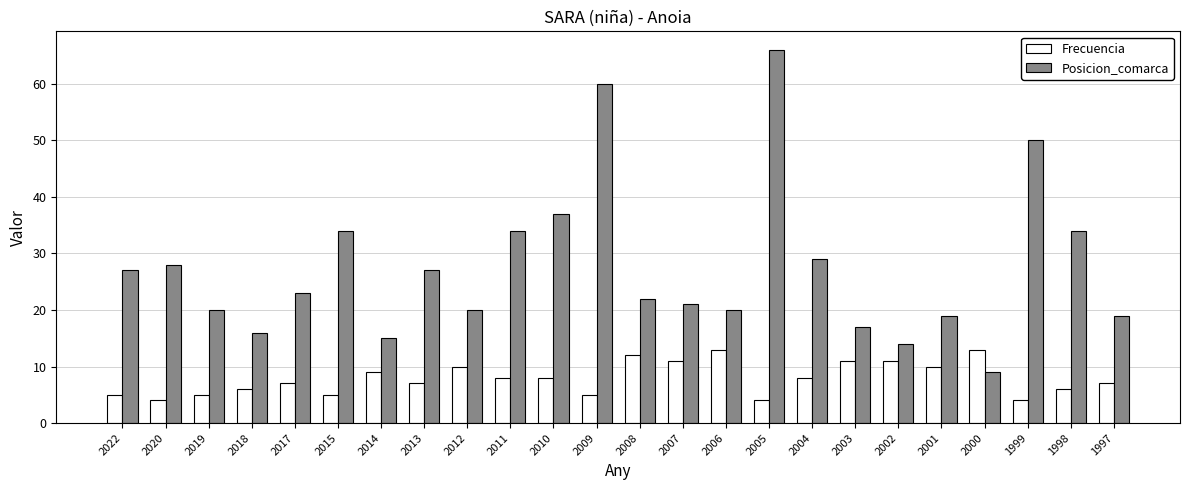

What is the minimum value shown in the chart?

4